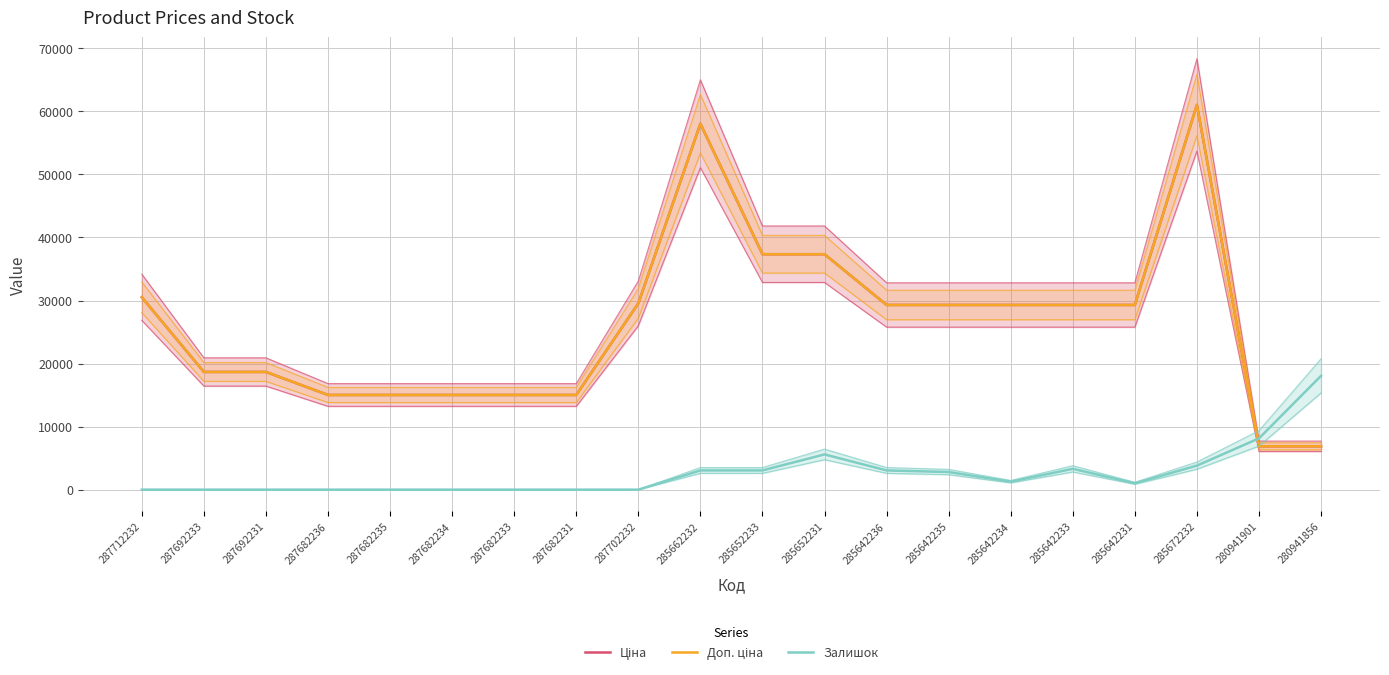

Which has a higher value, 287702232 or 287692231?

287702232